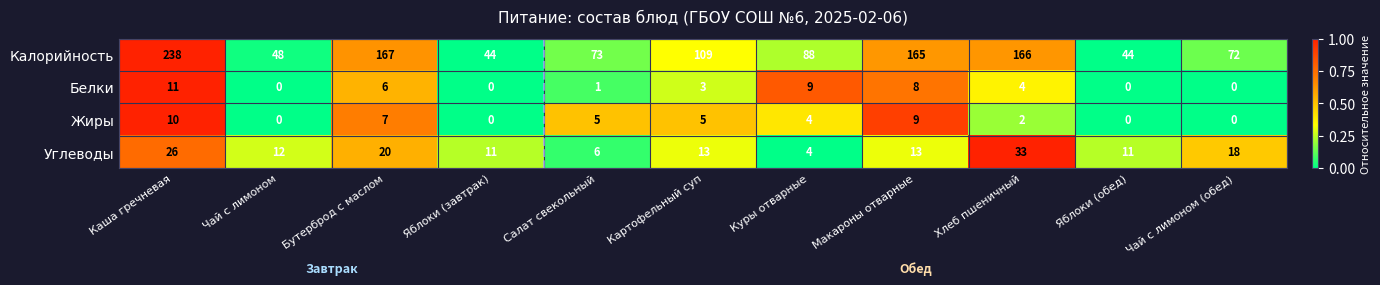

Which category has the highest value in the Белки series?

Каша гречневая